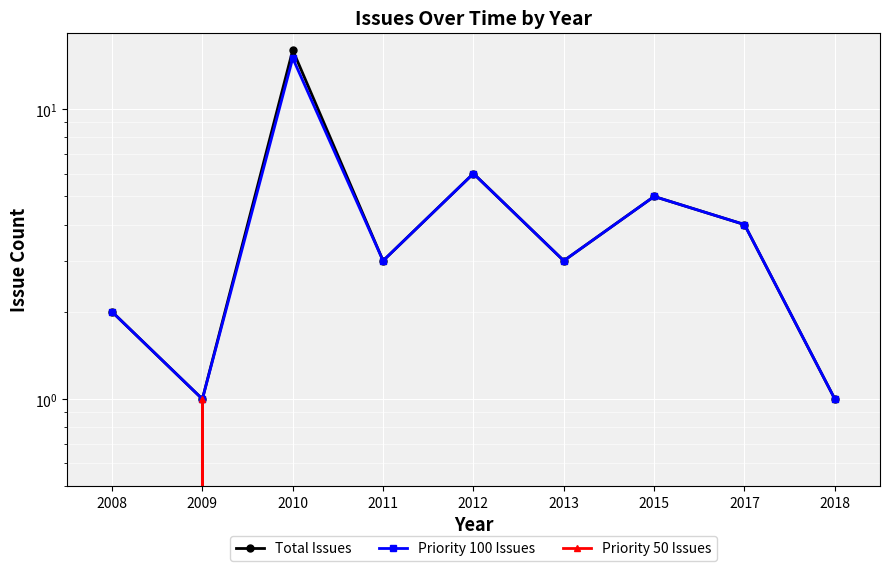

What is the highest value of the Priority 50 Issues series?

1